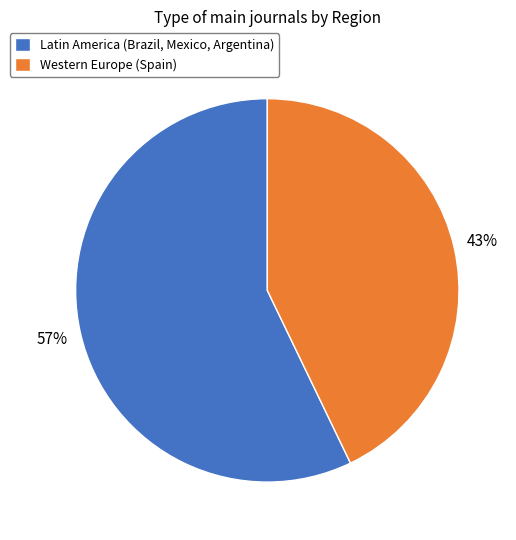

Rank the categories by value from highest to lowest.

Latin America, Western Europe